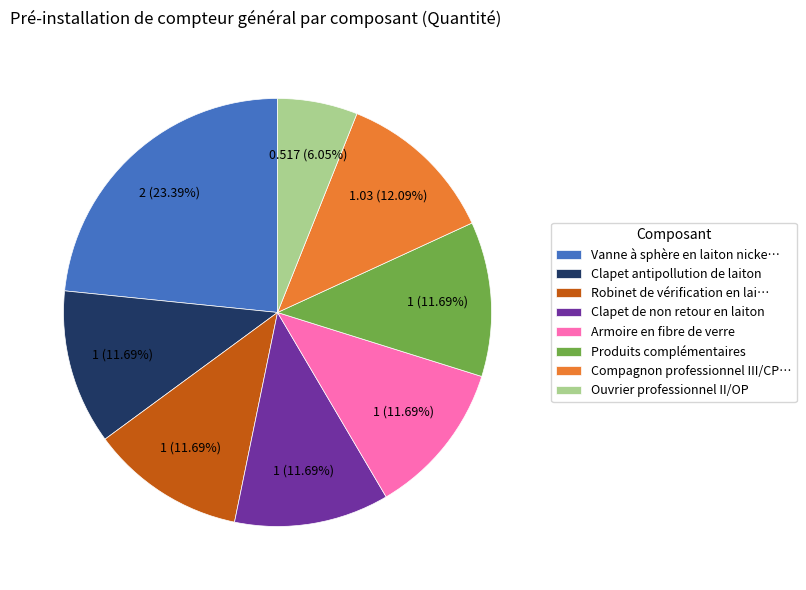

How many segments does this pie chart have?

8